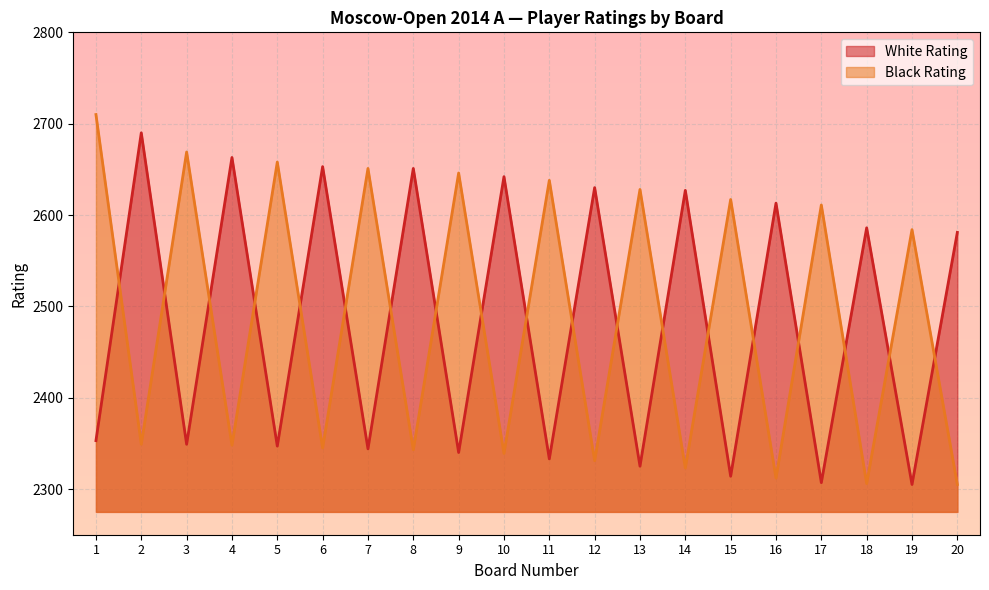

At which category is the sum across all series the highest?

1